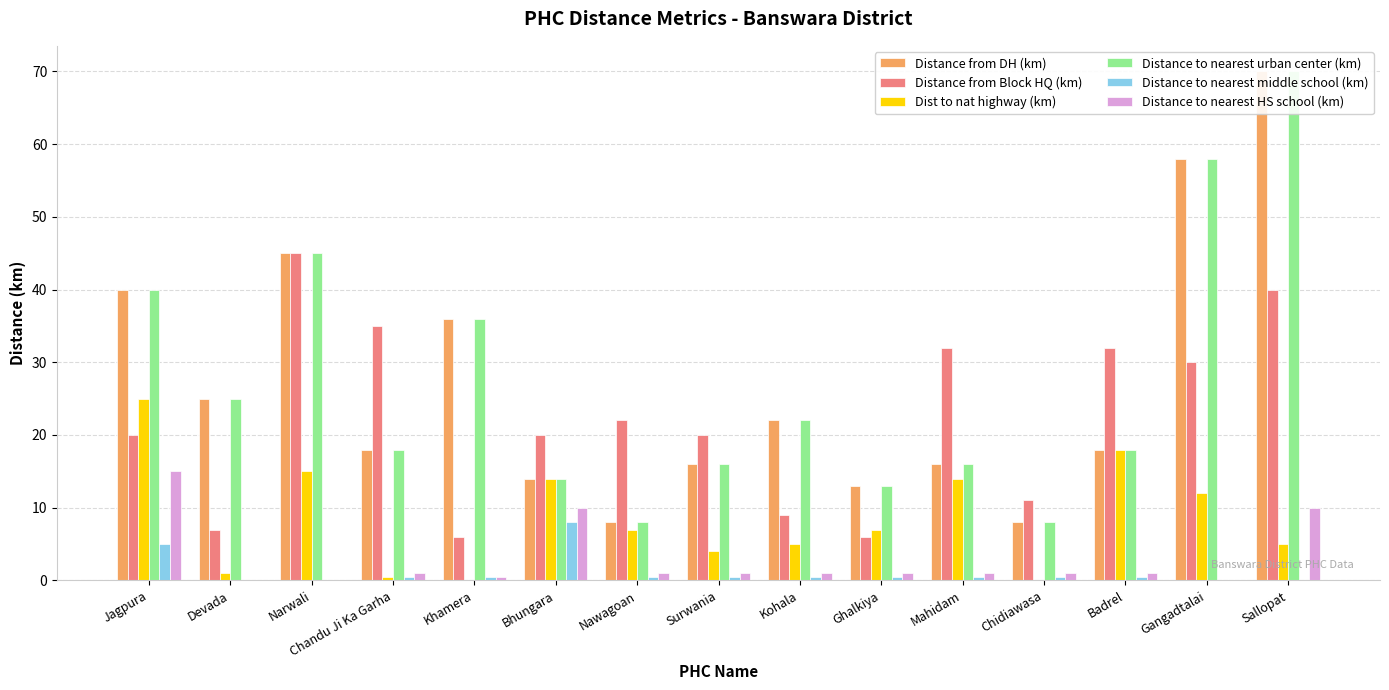

What is the difference between the maximum and minimum values in the Distance to nearest urban center (km) series?

62.0